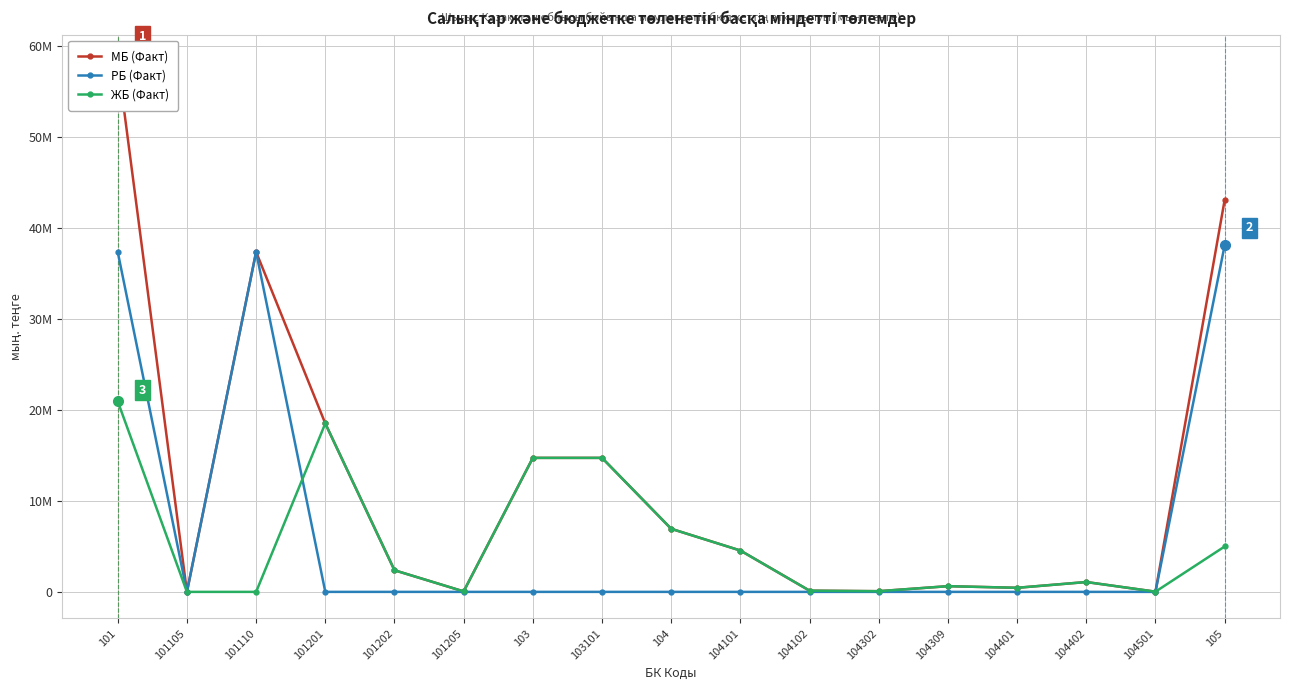

True or false: ЖБ (Факт) and МБ (Факт) intersect in this chart.

False